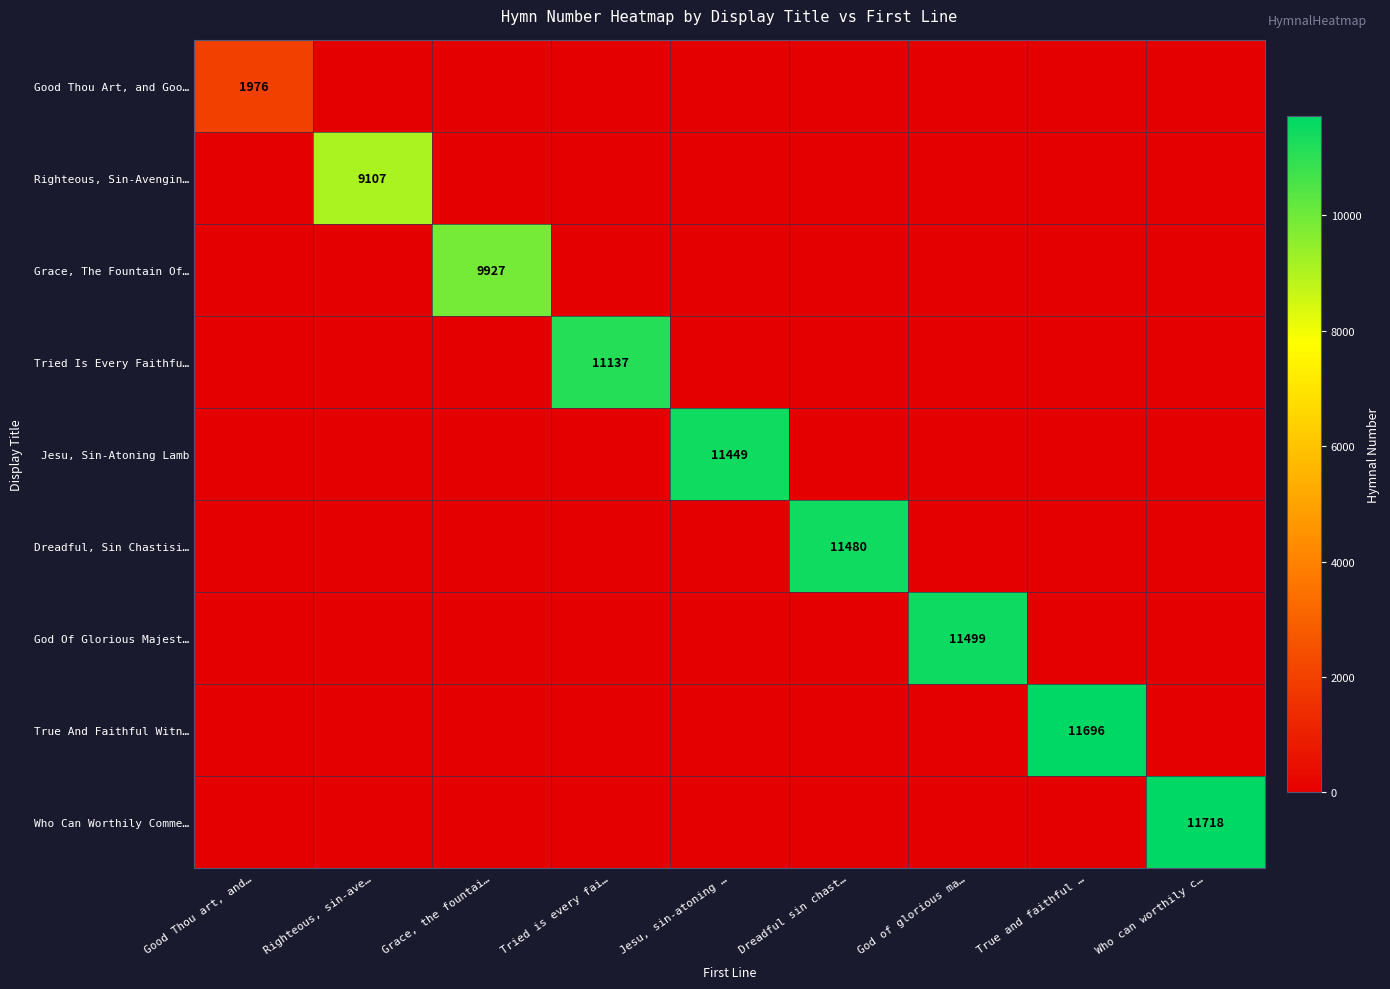

Count the number of data series in this chart.

9